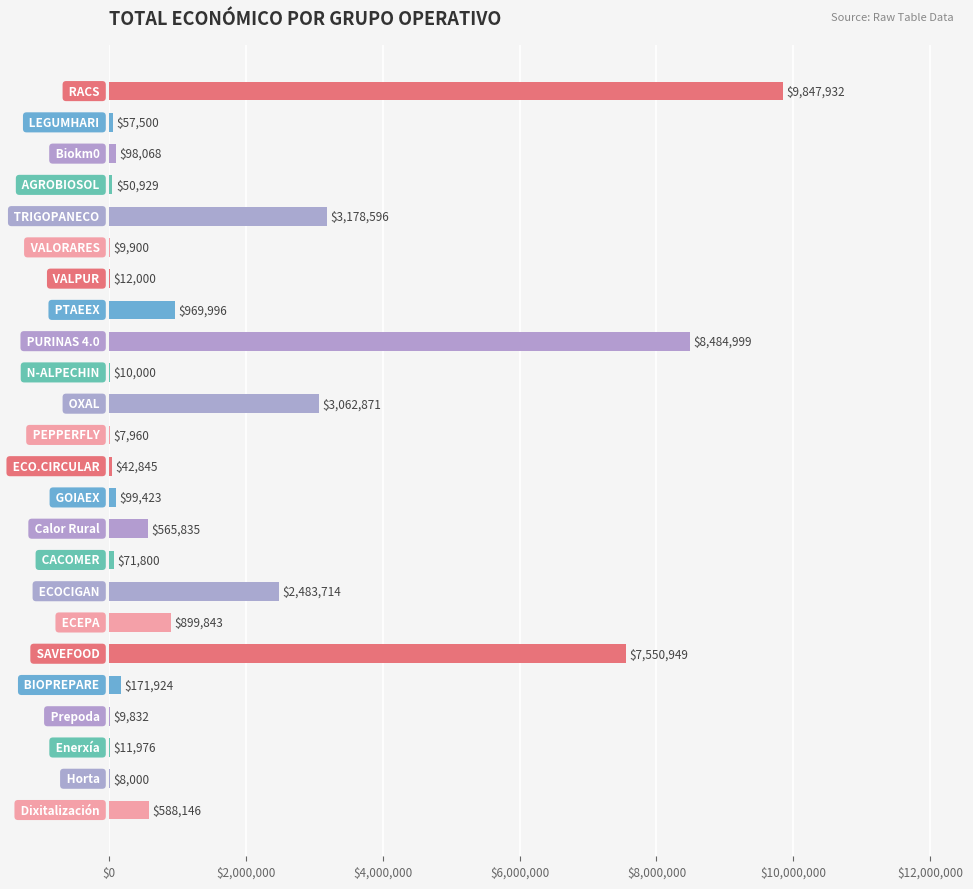

How many distinct data groups are displayed?

1